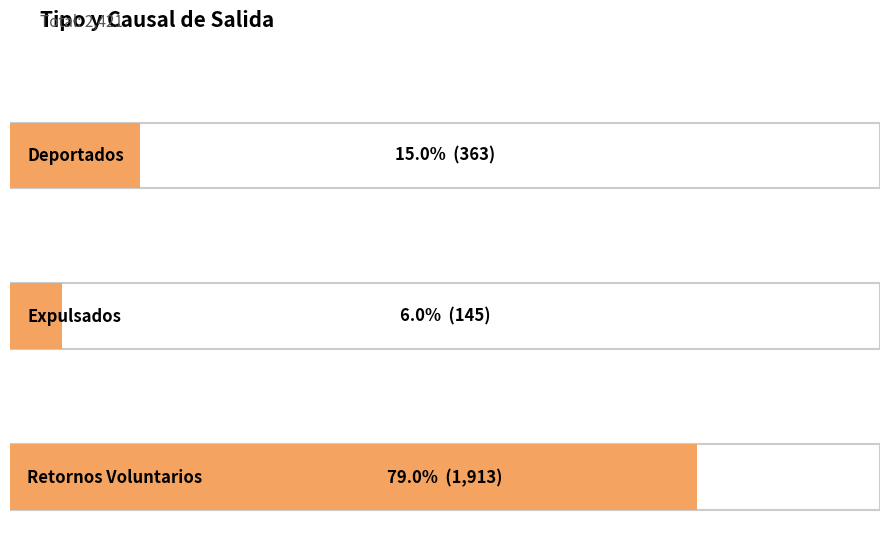

What is the sum of all values?

2421